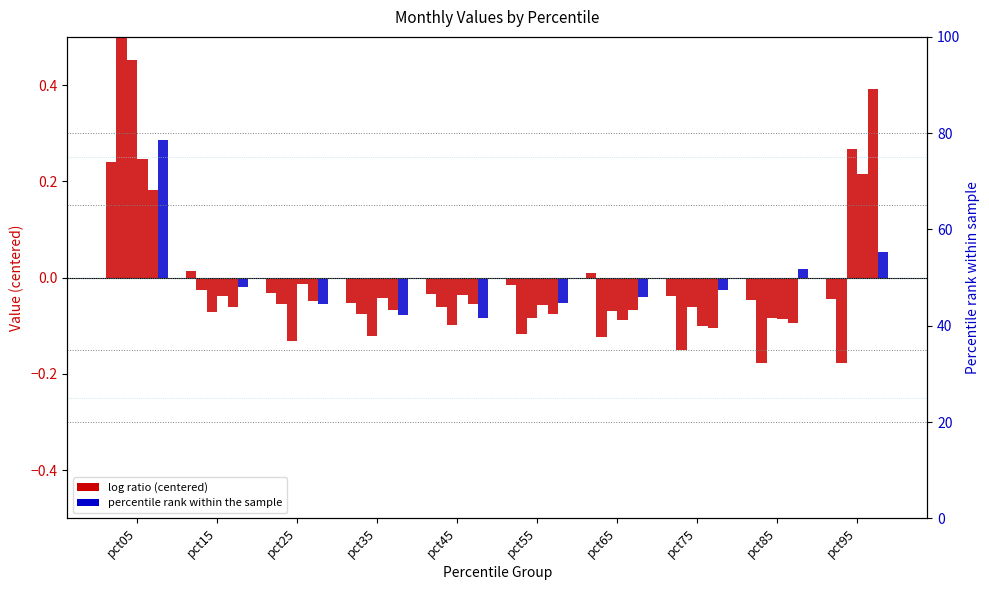

Rank the series at pct35 from lowest to highest value.

Mar, Jun, Feb, May, Jan, Apr